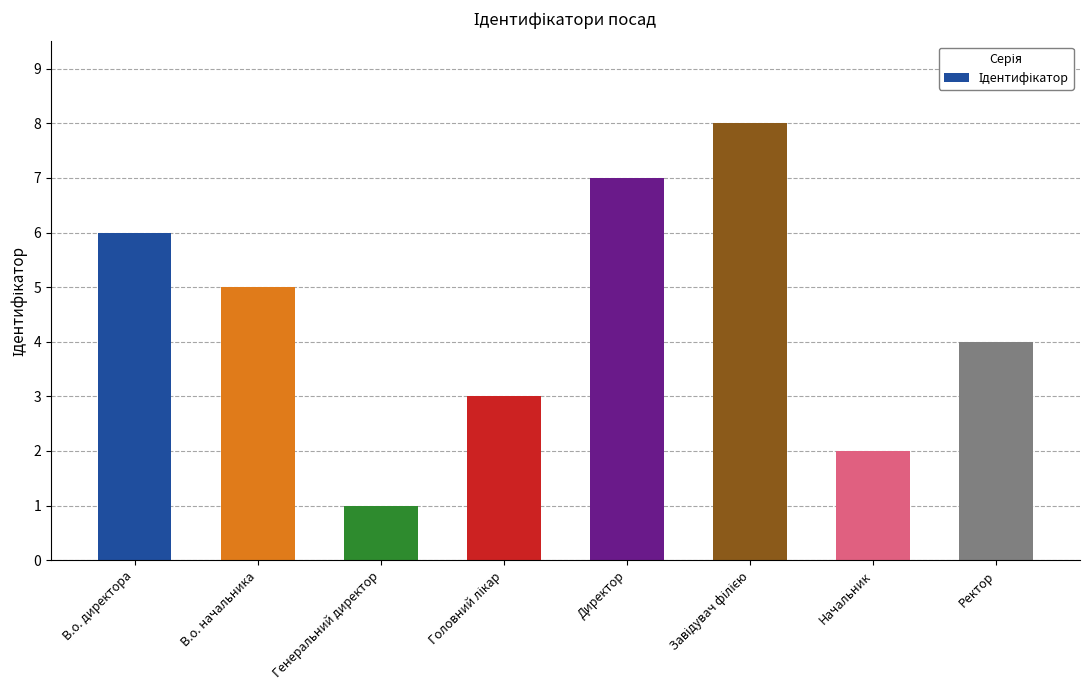

Which label corresponds to the smallest value in the chart?

Генеральний директор